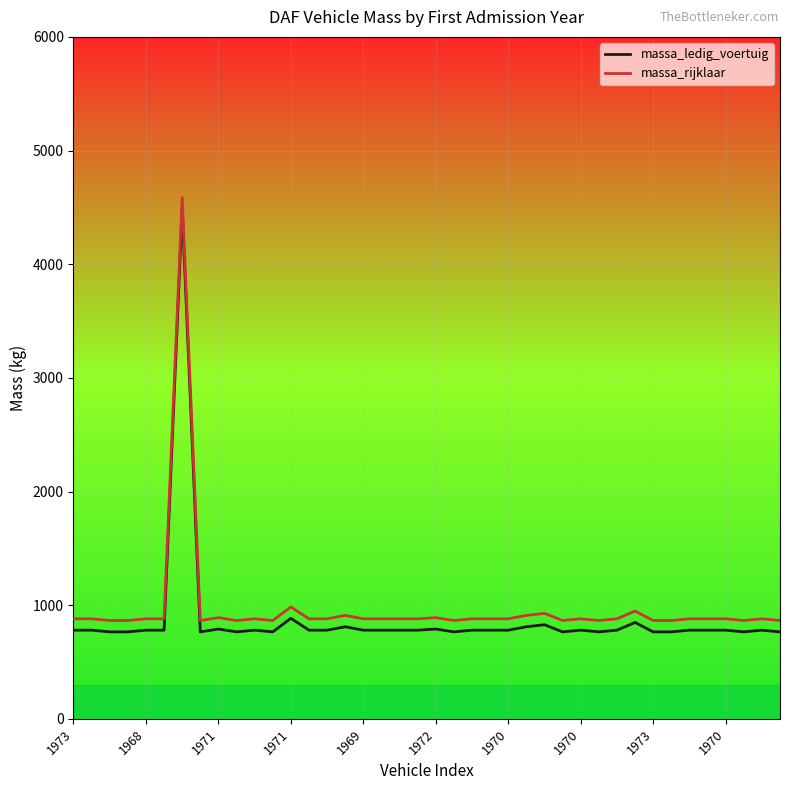

What is the difference between the maximum and minimum values in the massa_rijklaar series?

3720